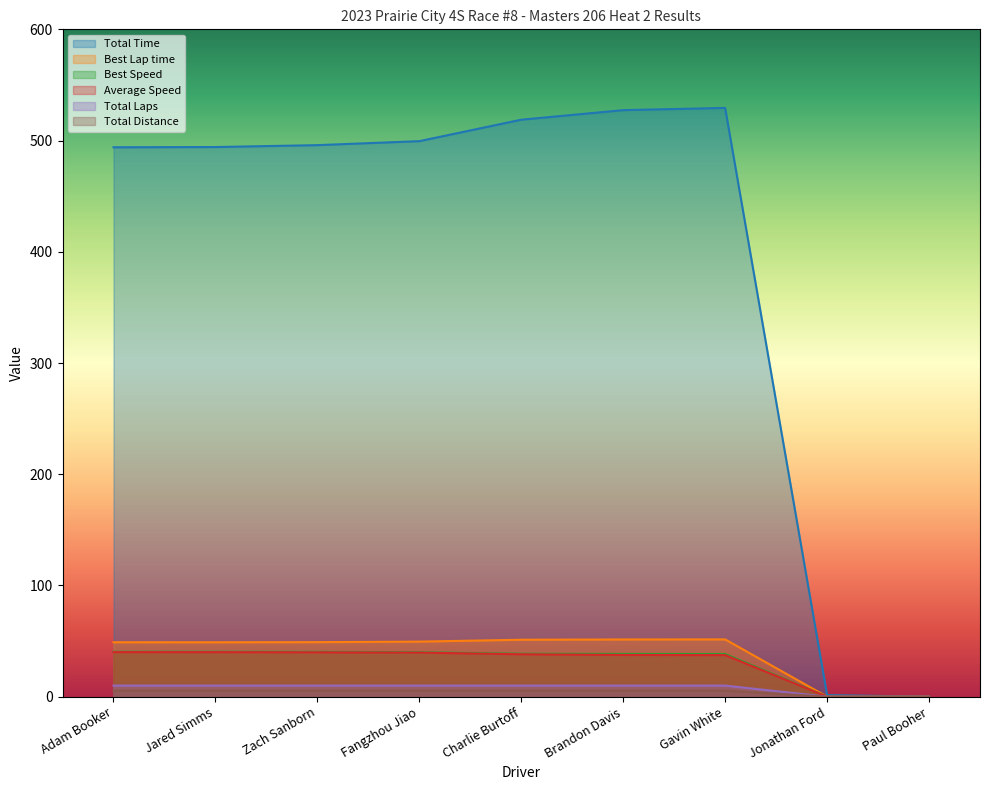

What are all the series names shown in the legend?

Total Time, Best Lap time, Best Speed, Average Speed, Total Laps, Total Distance